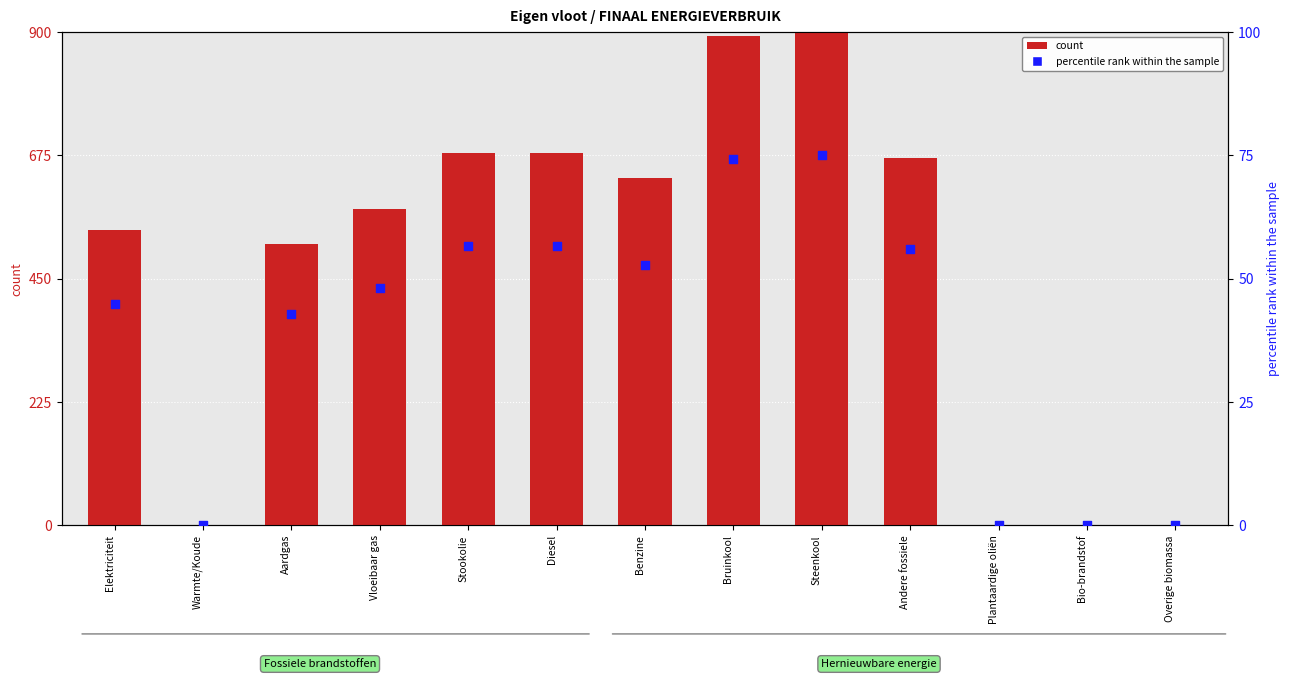

Which series reaches the minimum Y coordinate?

count